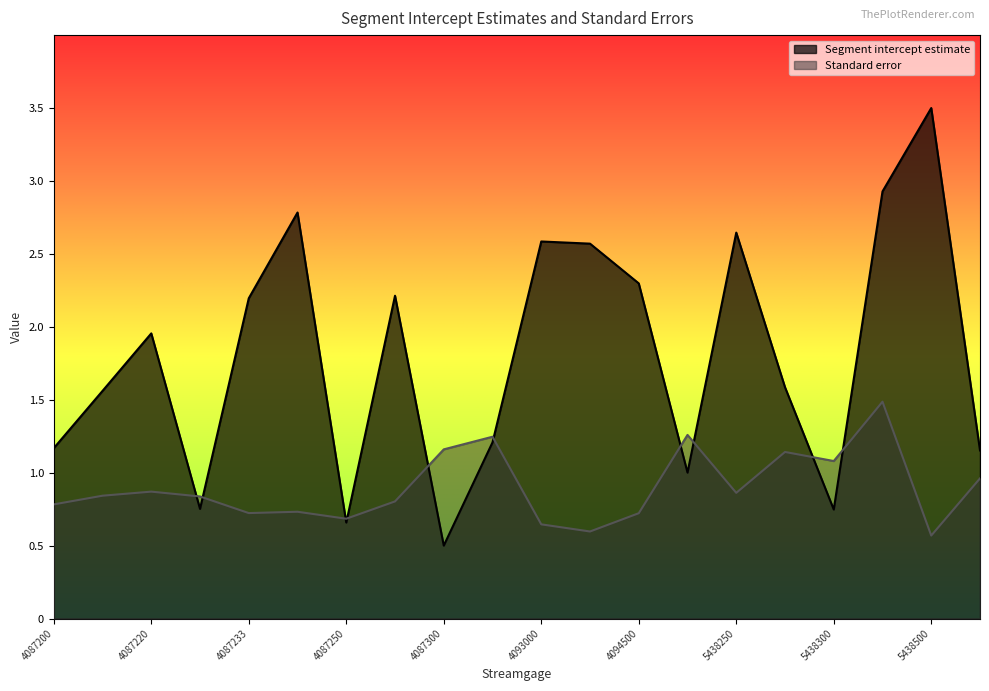

Which series has the largest total across all categories?

Segment intercept estimate